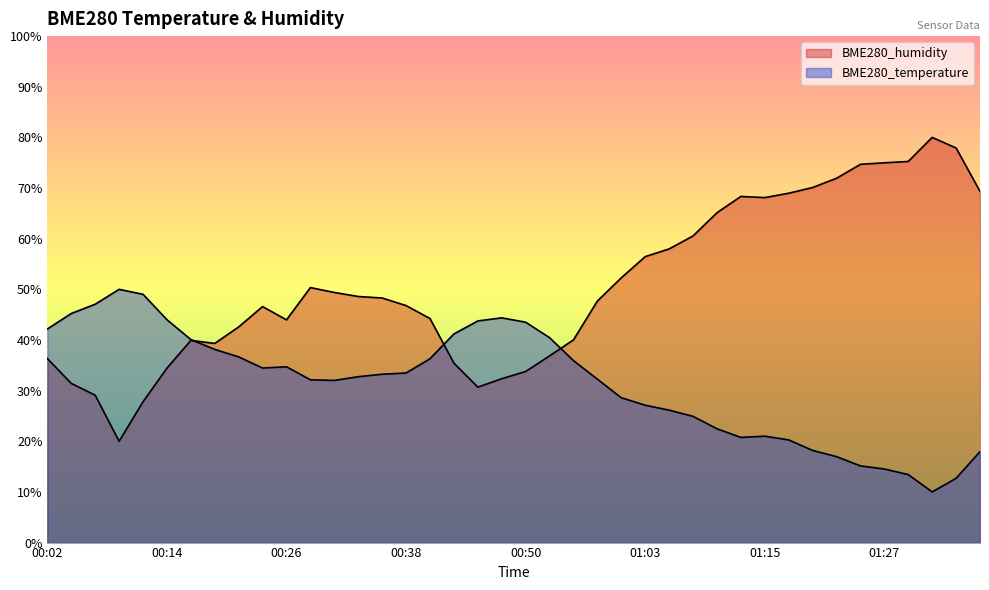

Reading right to left, extract all data points from this chart.

BME280_temperature: 18.0	12.7	10.0	13.4	14.5	15.1	17.0	18.2	20.3	21.0	20.8	22.5	24.9	26.1	27.1	28.6	32.3	35.9	40.5	43.5	44.4	43.8	41.2	36.3	33.5	33.2	32.8	32.0	32.1	34.7	34.5	36.7	38.1	40.1	44.0	49.0	50.0	47.1	45.2	42.2
BME280_humidity: 69.3	77.9	80.0	75.3	75.0	74.7	71.9	70.1	69.0	68.1	68.3	65.1	60.5	58.0	56.5	52.3	47.7	40.0	36.9	33.8	32.4	30.7	35.4	44.2	46.8	48.3	48.6	49.4	50.3	44.0	46.6	42.6	39.3	39.9	34.4	27.8	20.0	29.1	31.4	36.3